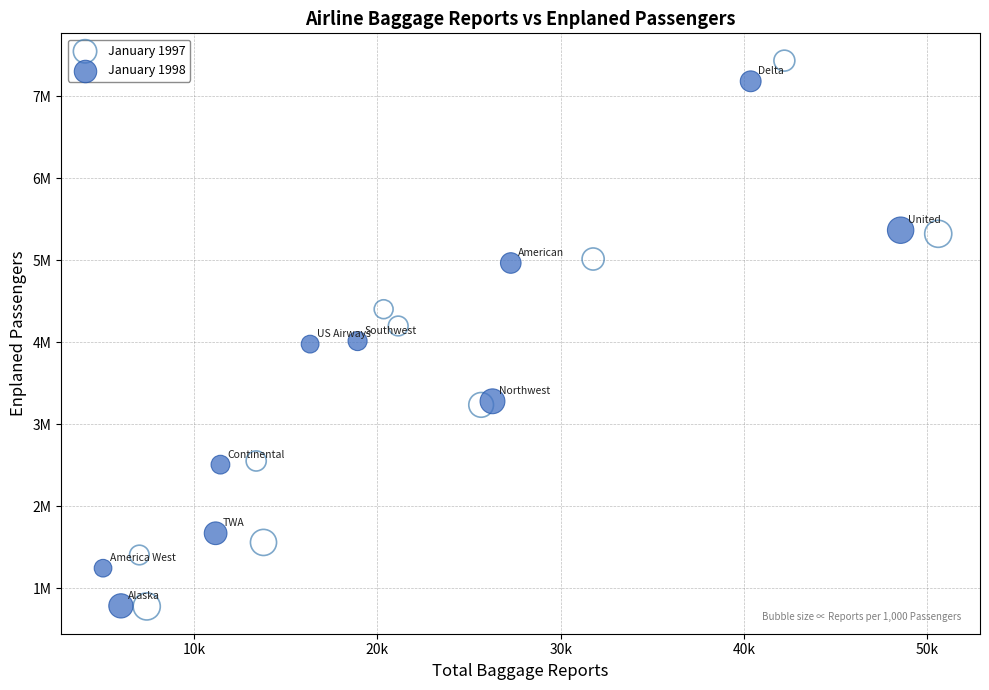

What are all the series names shown in the legend?

January 1997, January 1998